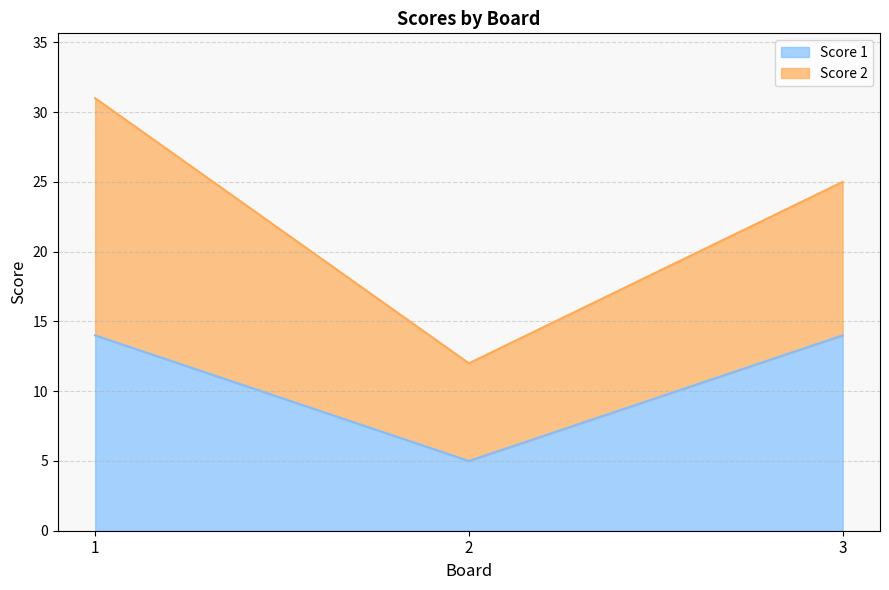

The value at 3 is 21. True or false?

False